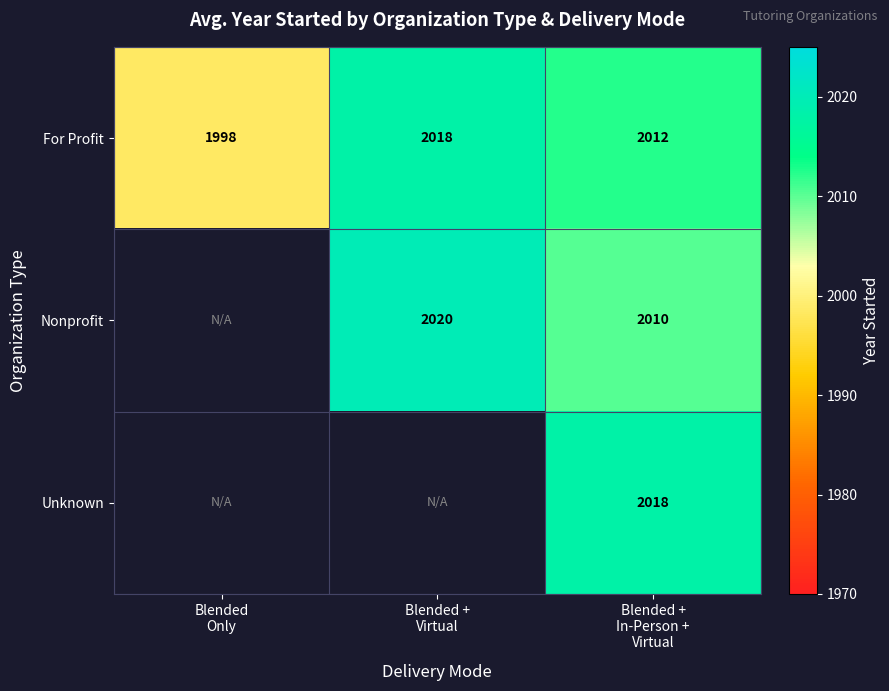

What is the maximum value for For Profit?

2018.0